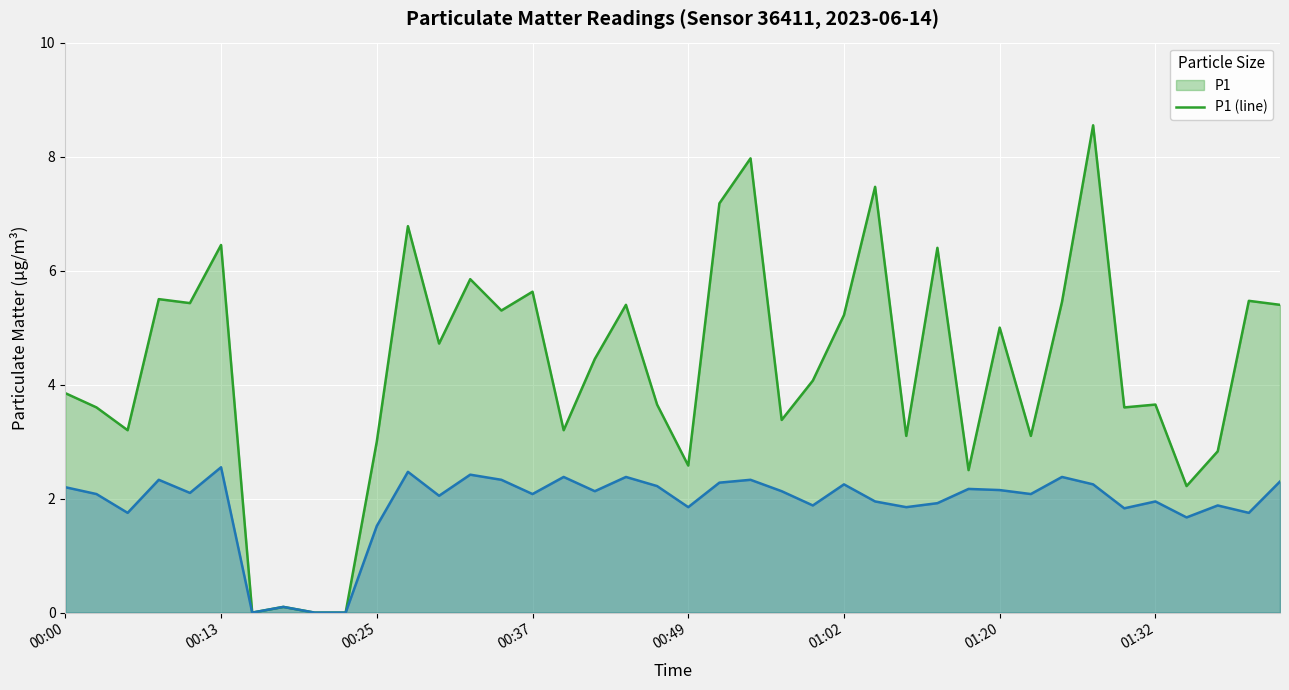

What is the difference between the maximum and minimum values in the P2 (line) series?

2.5